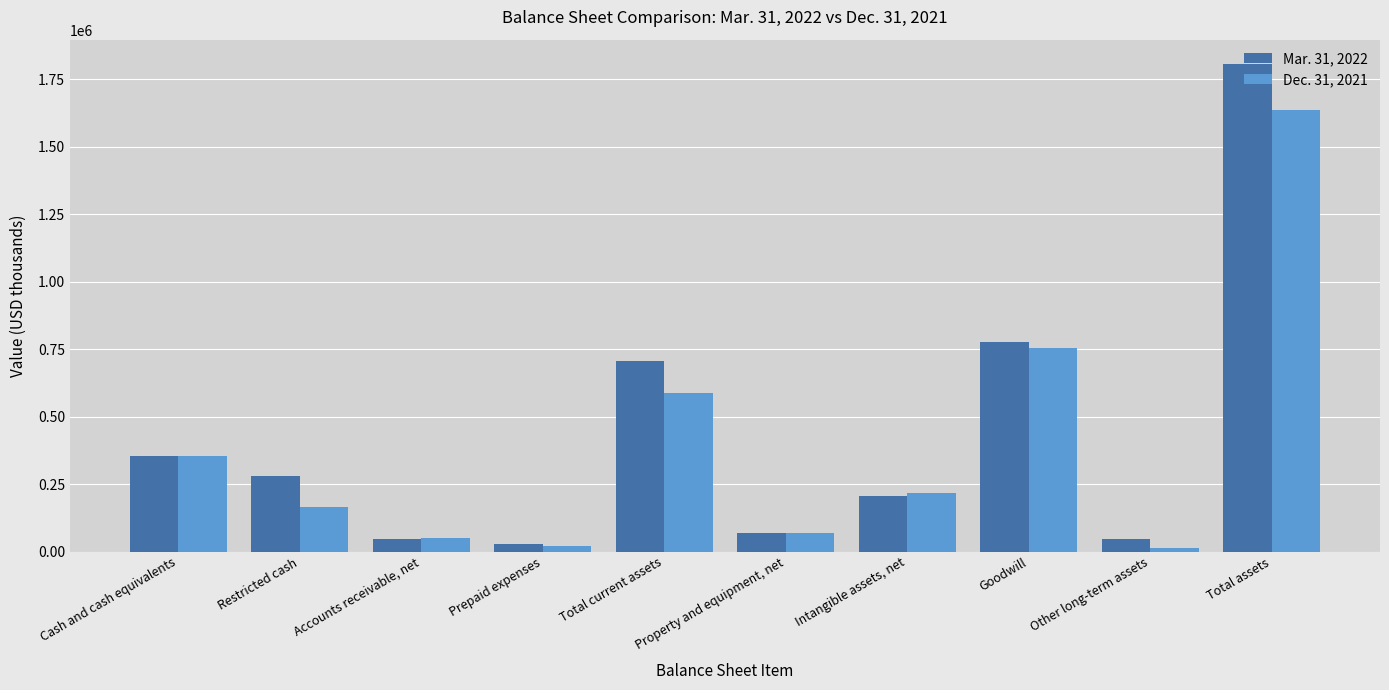

Which category has the highest value in the Mar. 31, 2022 series?

Total assets